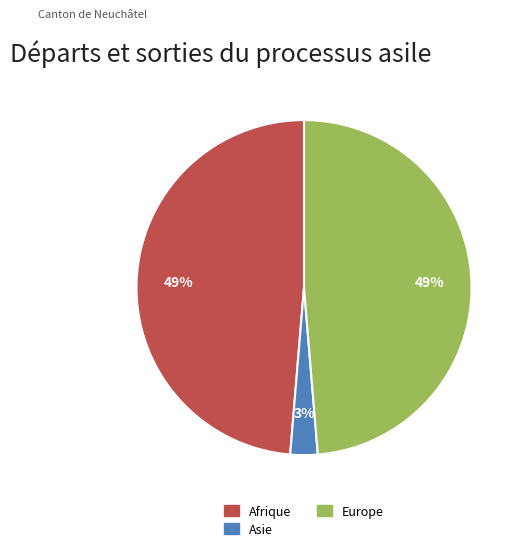

To the nearest percent, what is the average slice percentage?

33%